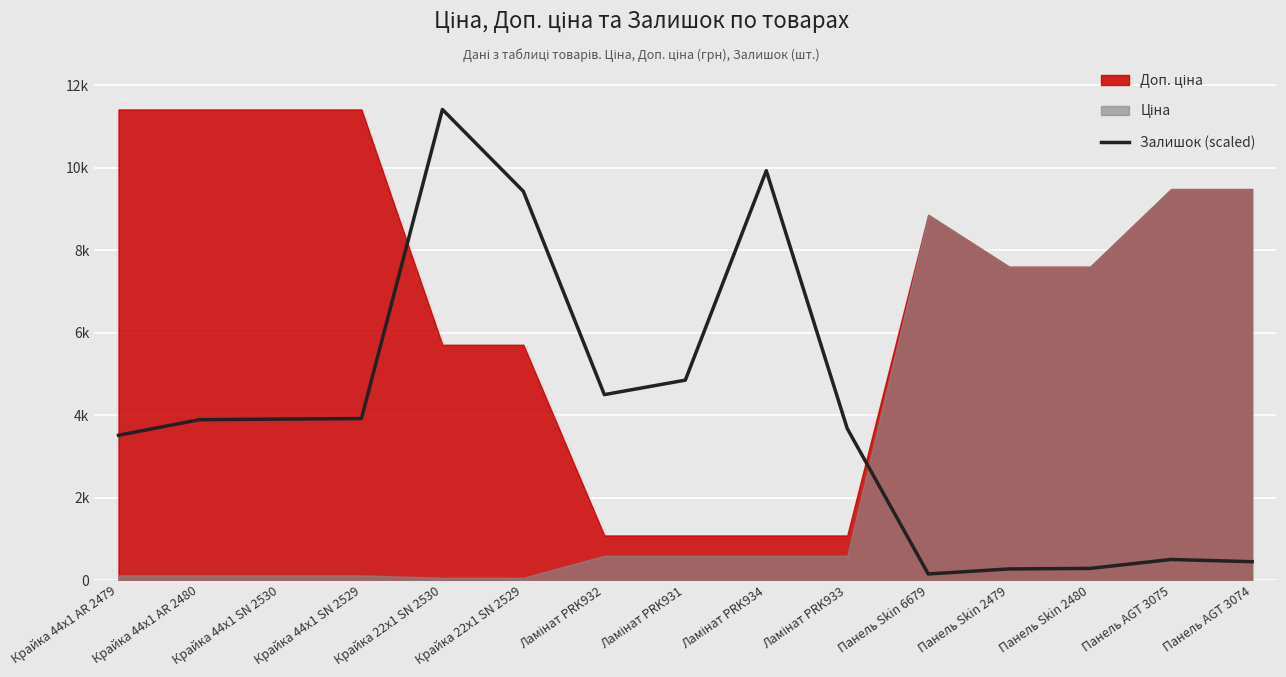

Reading right to left, list all the values displayed in this chart.

Панель AGT 3074=445.6	Панель AGT 3075=499.6	Панель Skin 2480=283.6	Панель Skin 2479=270.1	Панель Skin 6679=148.5	Ламінат PRK933=3672.8	Ламінат PRK934=9924.7	Ламінат PRK931=4847.6	Ламінат PRK932=4496.5	Крайка 22x1 SN 2529=9425.1	Крайка 22x1 SN 2530=11410.0	Крайка 44x1 SN 2529=3915.9	Крайка 44x1 SN 2530=3902.4	Крайка 44x1 AR 2480=3888.9	Крайка 44x1 AR 2479=3510.8